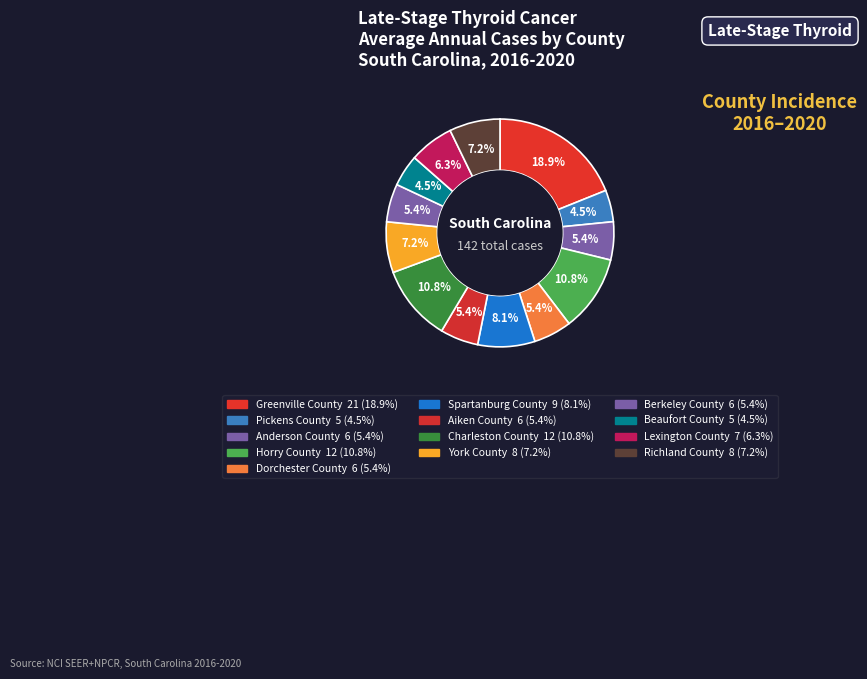

What is the total percentage of Pickens County and Charleston County?

15.3%